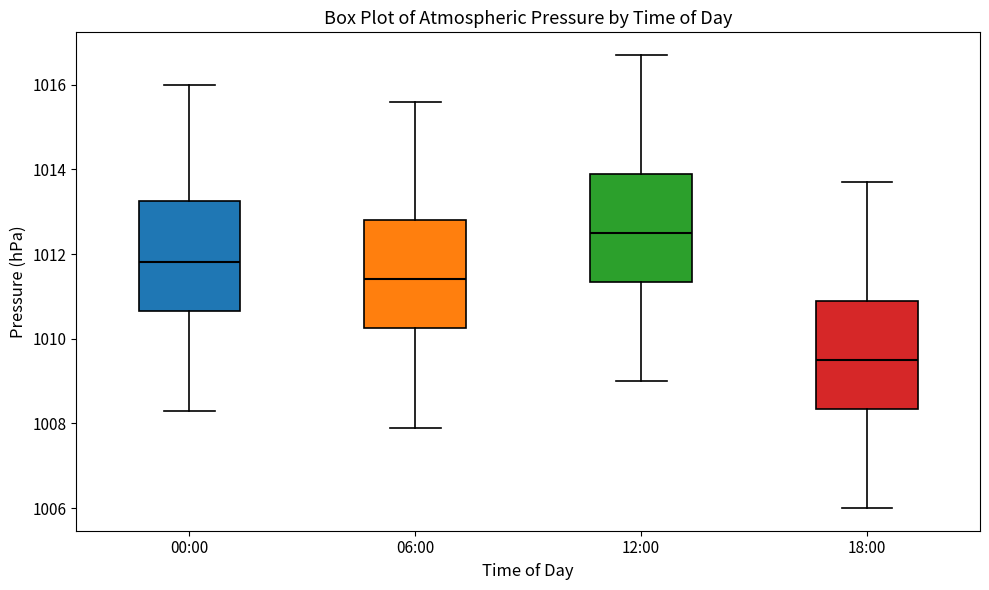

Reading left to right, transcribe this box plot: for each box, give where its median line is, the range the box spans, and where its two whiskers end, as read against the y-axis. The values are not printed on the chart, so give them approximately, as read against the axis.

00:00: median 1011.8, box 1010.6 to 1013.2, whiskers 1008.4 to 1016.0
06:00: median 1011.4, box 1010.2 to 1012.8, whiskers 1008.0 to 1015.6
12:00: median 1012.6, box 1011.4 to 1014.0, whiskers 1009.0 to 1016.8
18:00: median 1009.6, box 1008.4 to 1011.0, whiskers 1006.0 to 1013.8